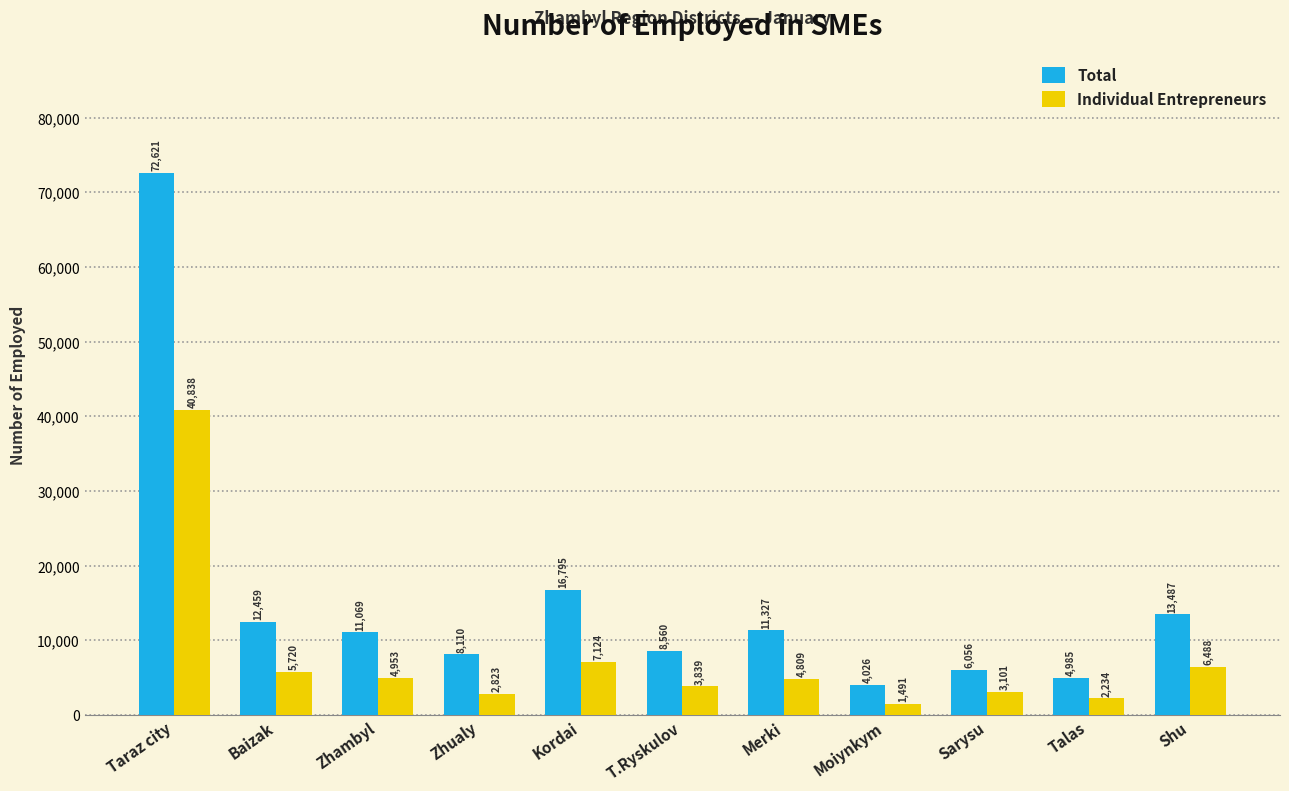

How many values in the Total series are below 11069?

5